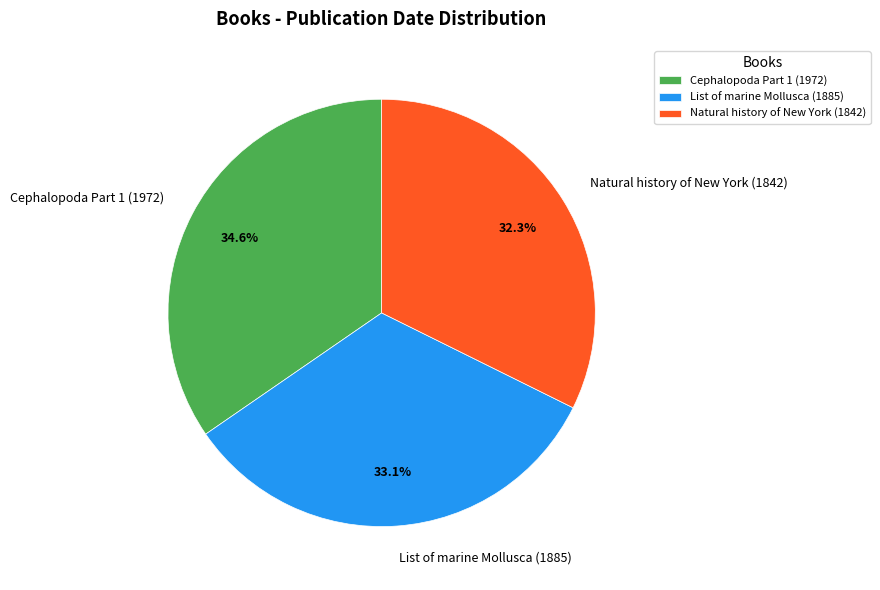

Between Natural history of New York (1842) and List of marine Mollusca (1885), which is larger?

List of marine Mollusca (1885)